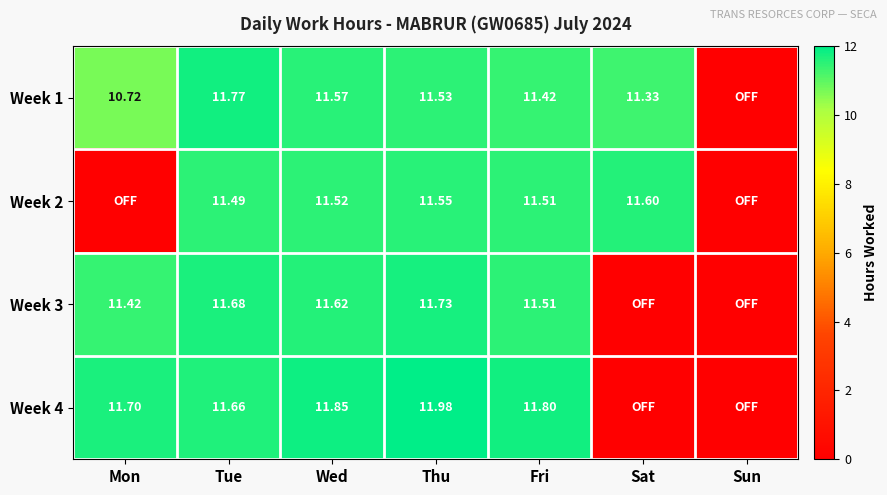

List the labels in order of Week 3 value, smallest first.

Sat, Sun, Mon, Fri, Wed, Tue, Thu